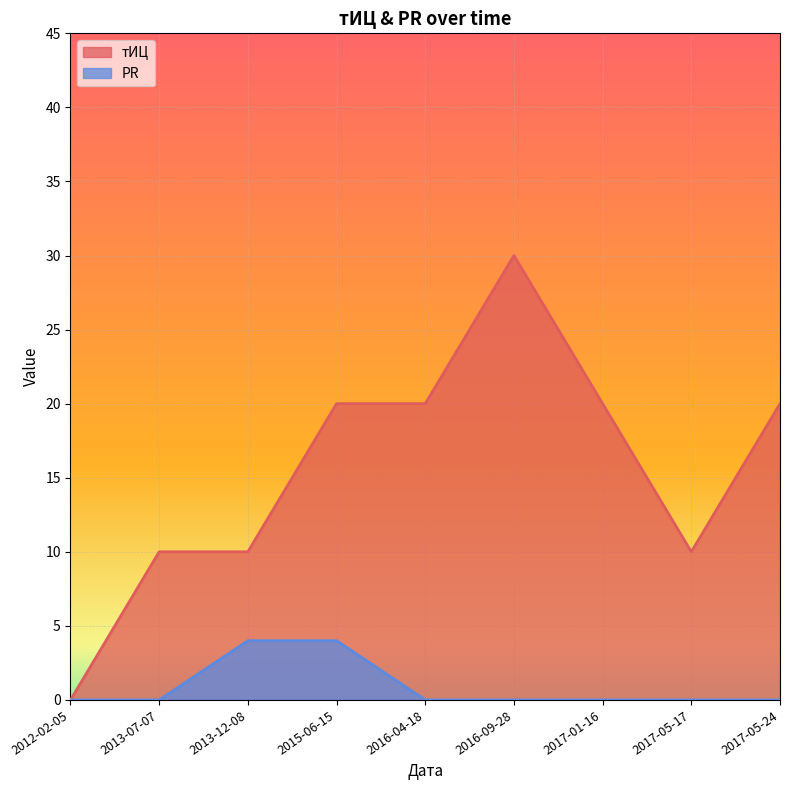

Is it true that тИЦ equals 10 at 2013-07-07?

True